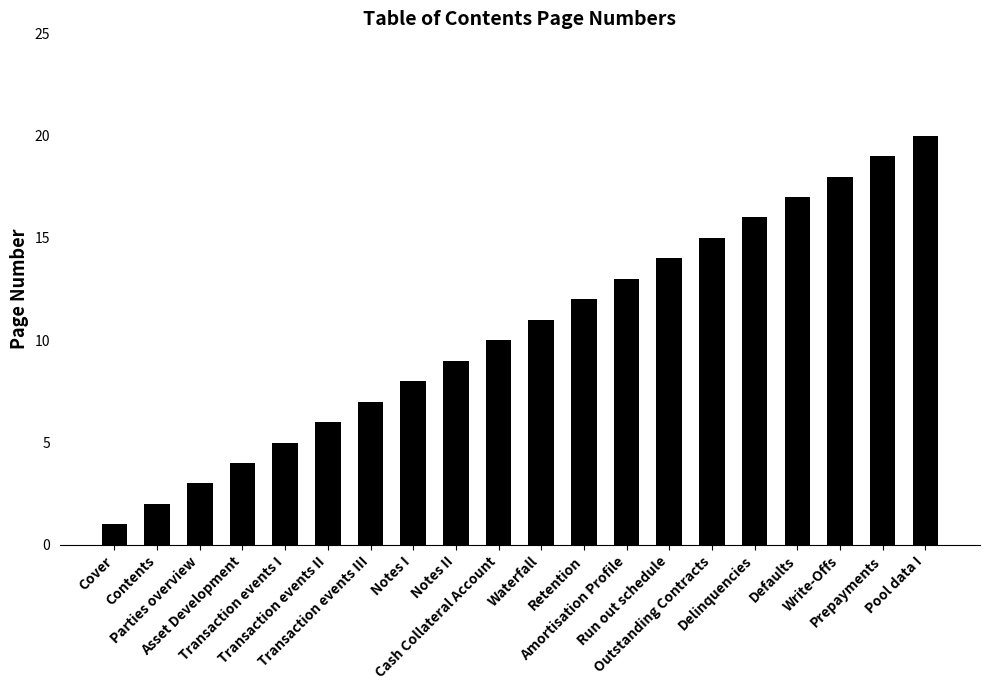

What position from the right is Asset Development?

17